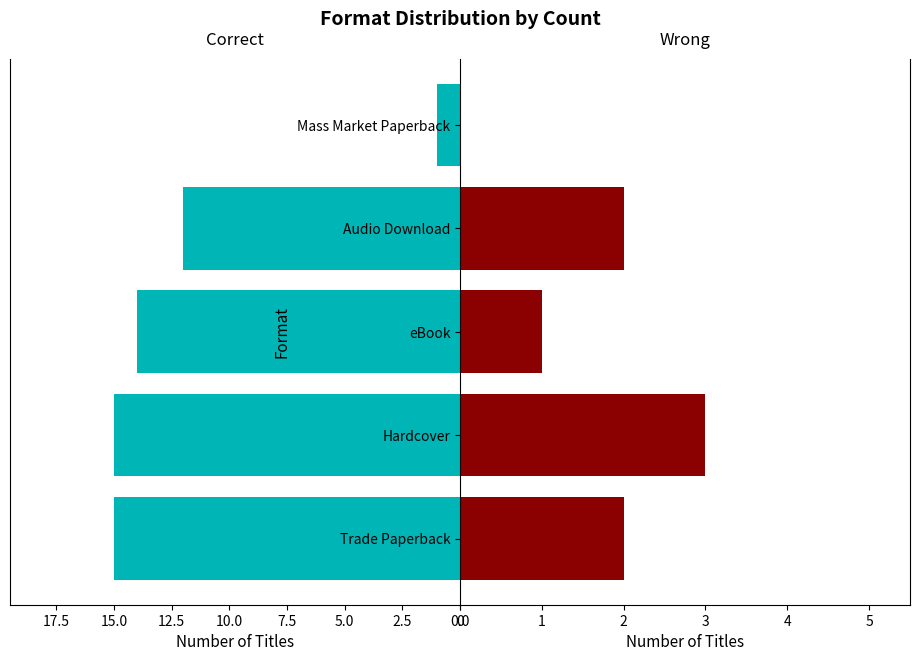

What are all the series names shown in the legend?

Correct, Wrong